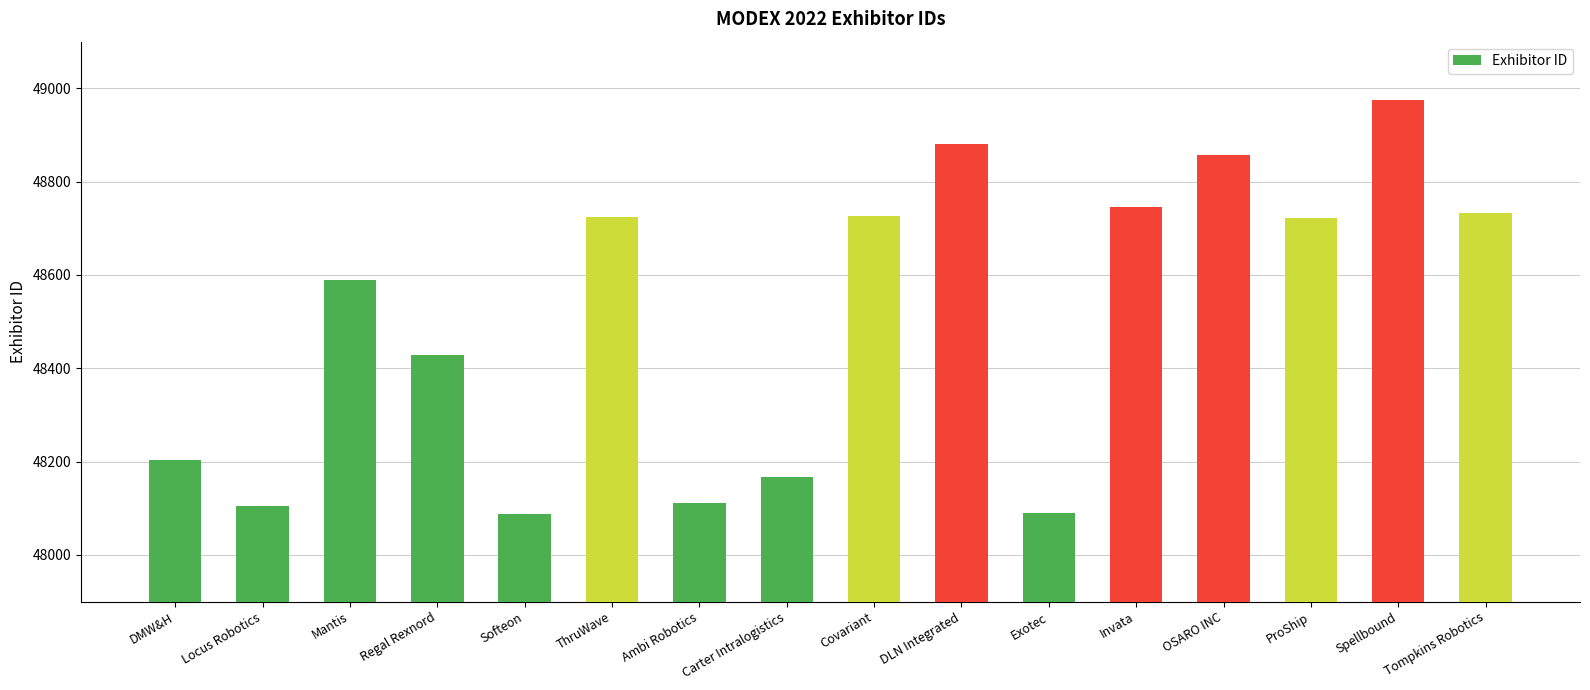

What position from the left is OSARO INC?

13